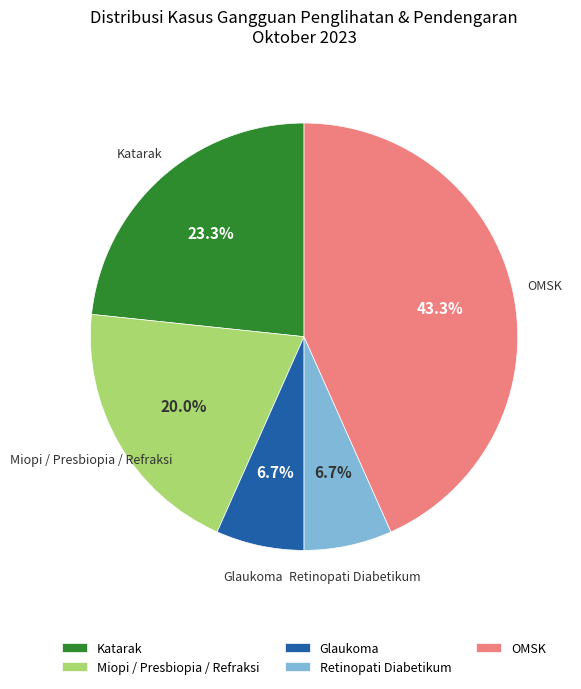

How many segments does this pie chart have?

5